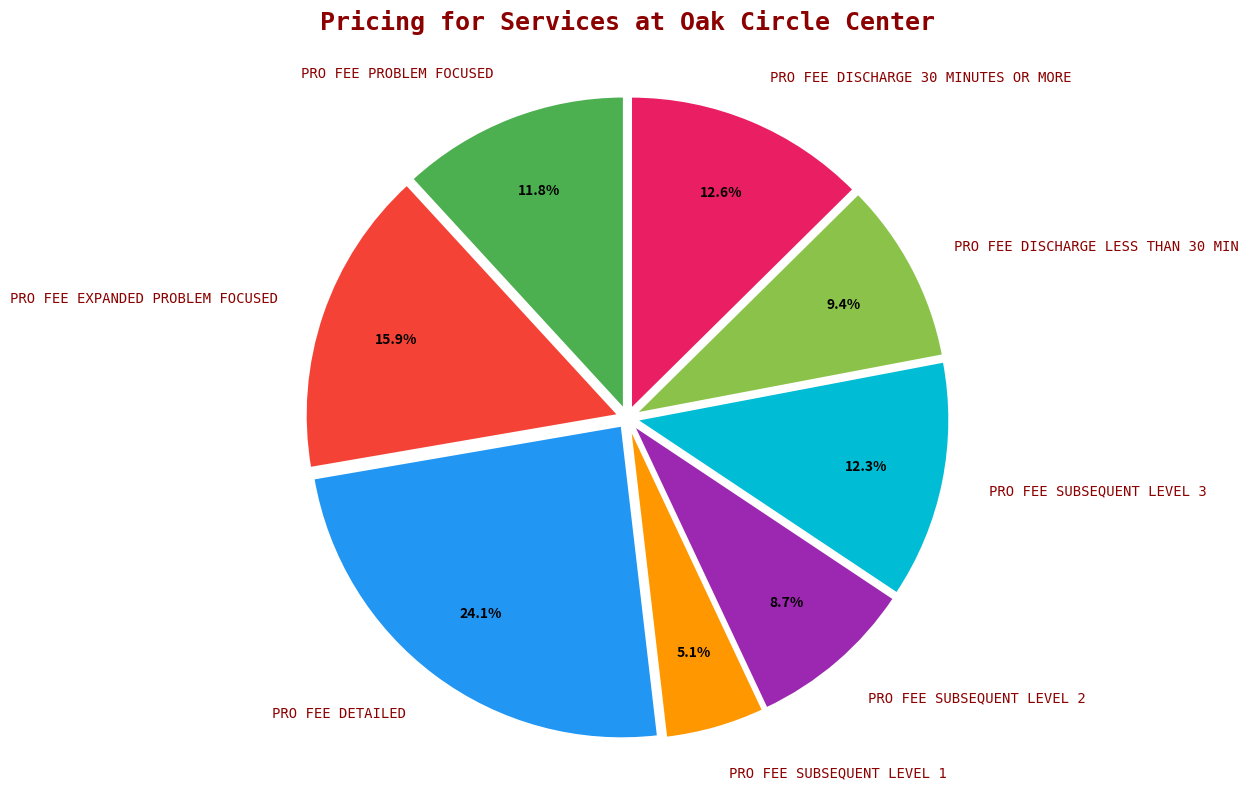

To the nearest percent, what portion does PRO FEE SUBSEQUENT LEVEL 1 represent?

5%